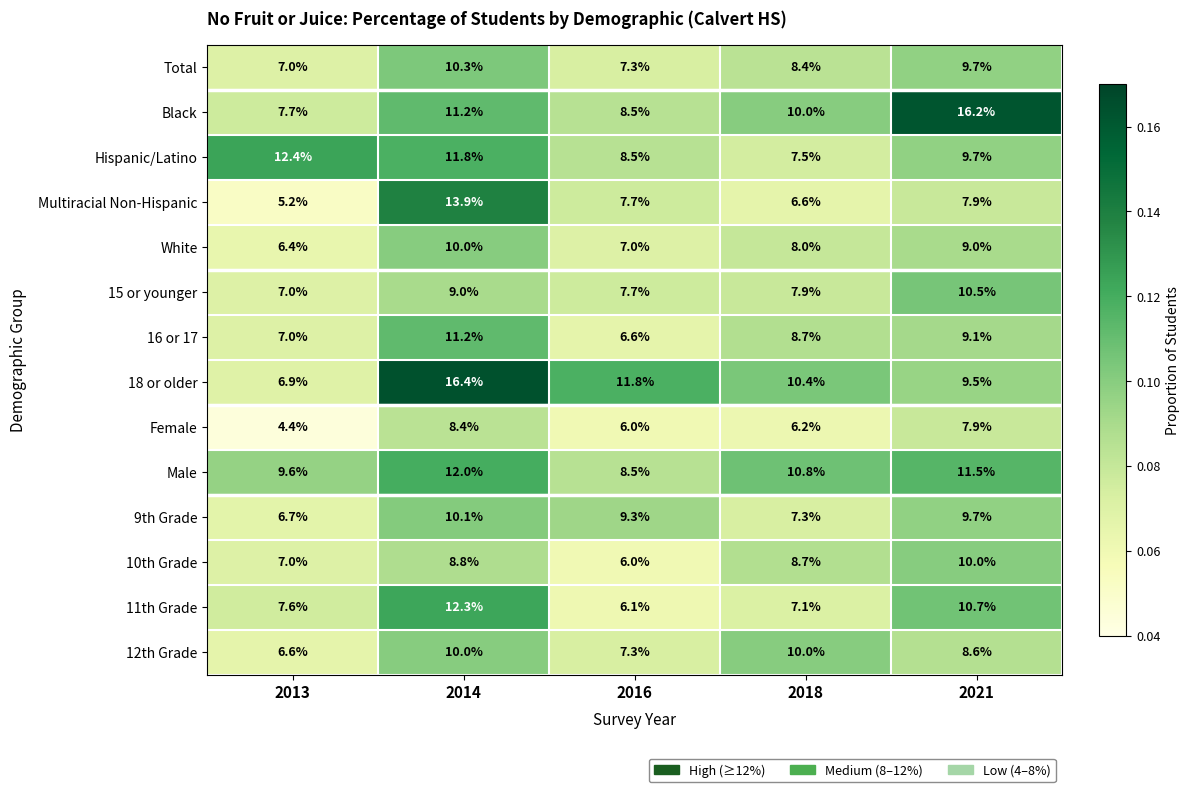

Where does the White series first go above 8?

2014